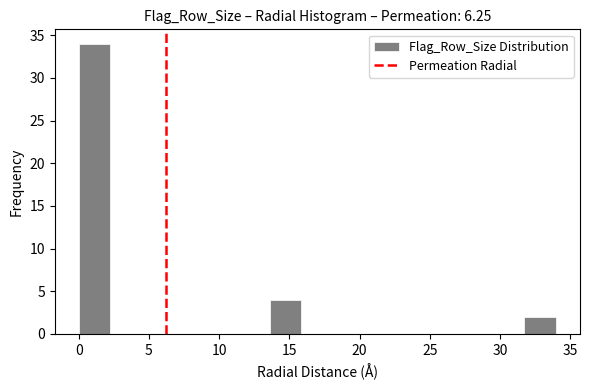

What is the height of the bar covering 13.5 to 16.0 on the x-axis? Neither the bar edges nor the heights are printed on the chart, so give them approximately, as read against the axes.

4